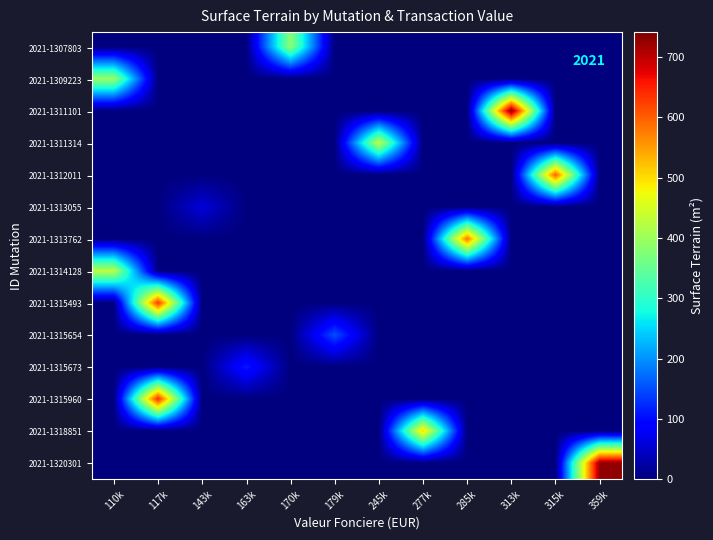

Count the number of categories in the chart.

12